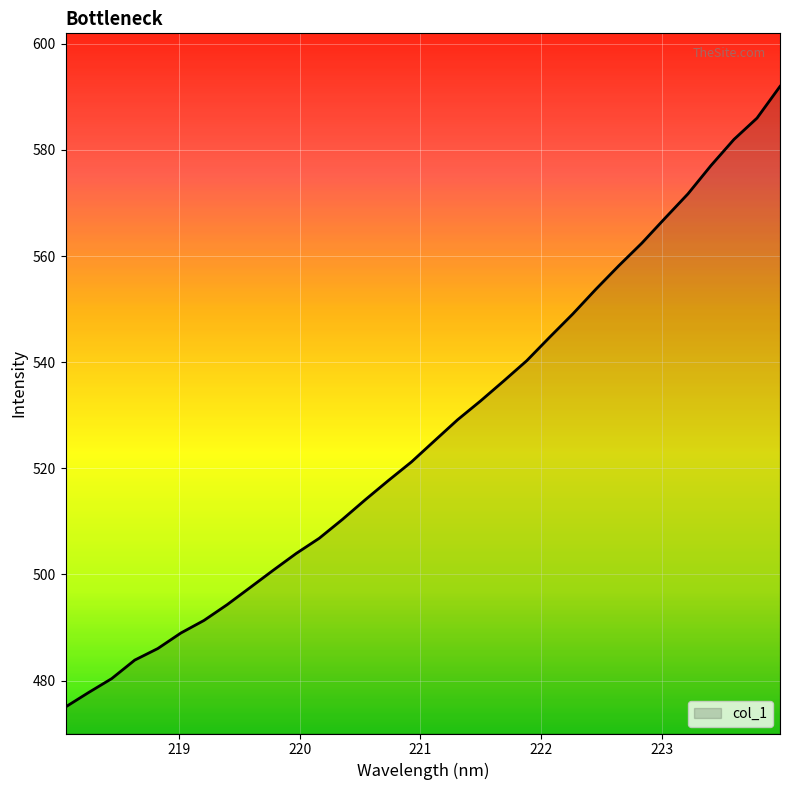

What is the difference between the maximum and minimum values?

116.9